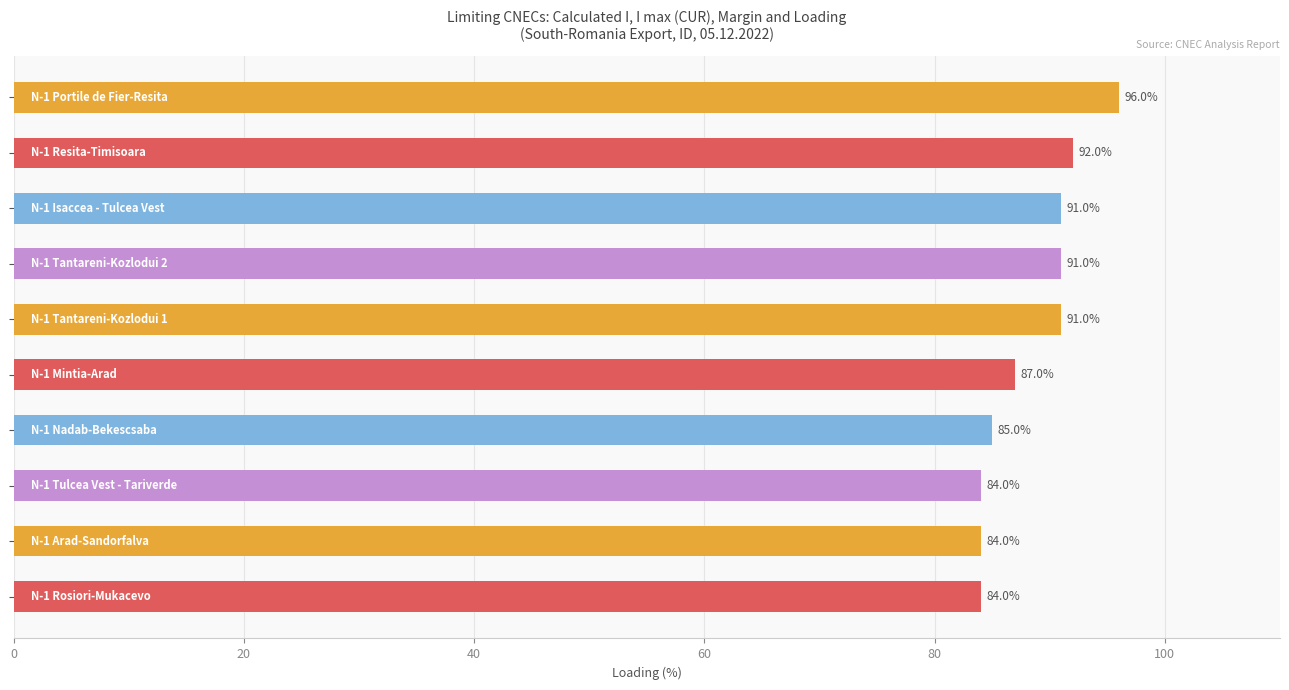

How many distinct data groups are displayed?

1